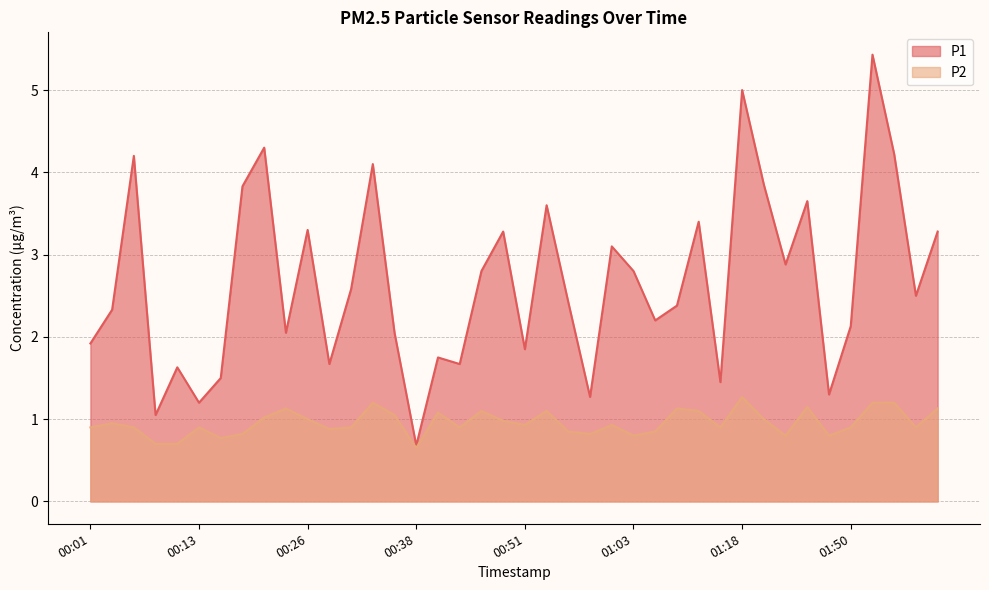

True or false: P2 and P1 cross at least once.

False